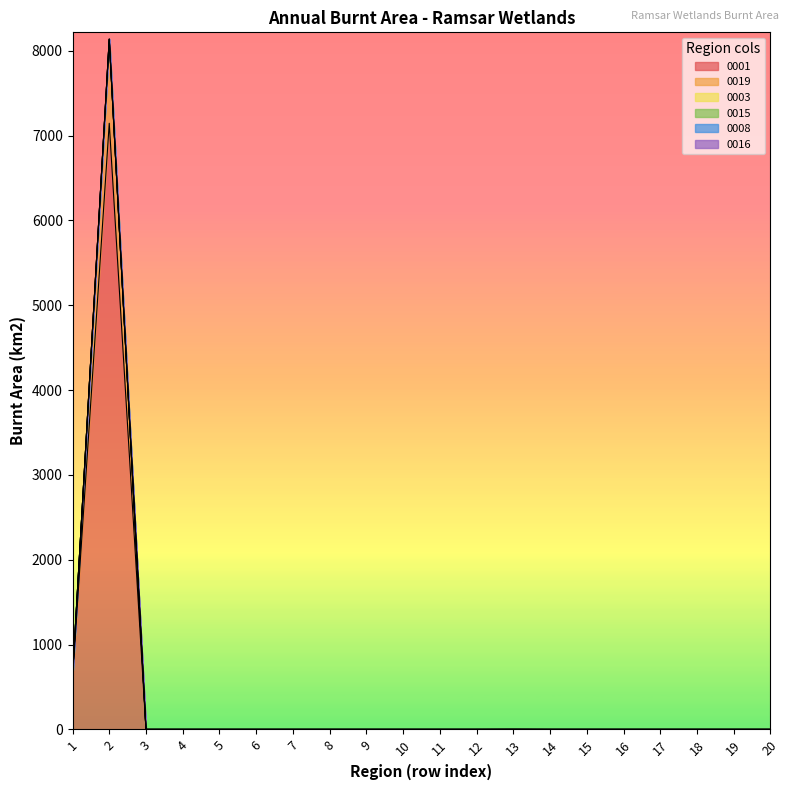

Which series has the largest total across all categories?

0019